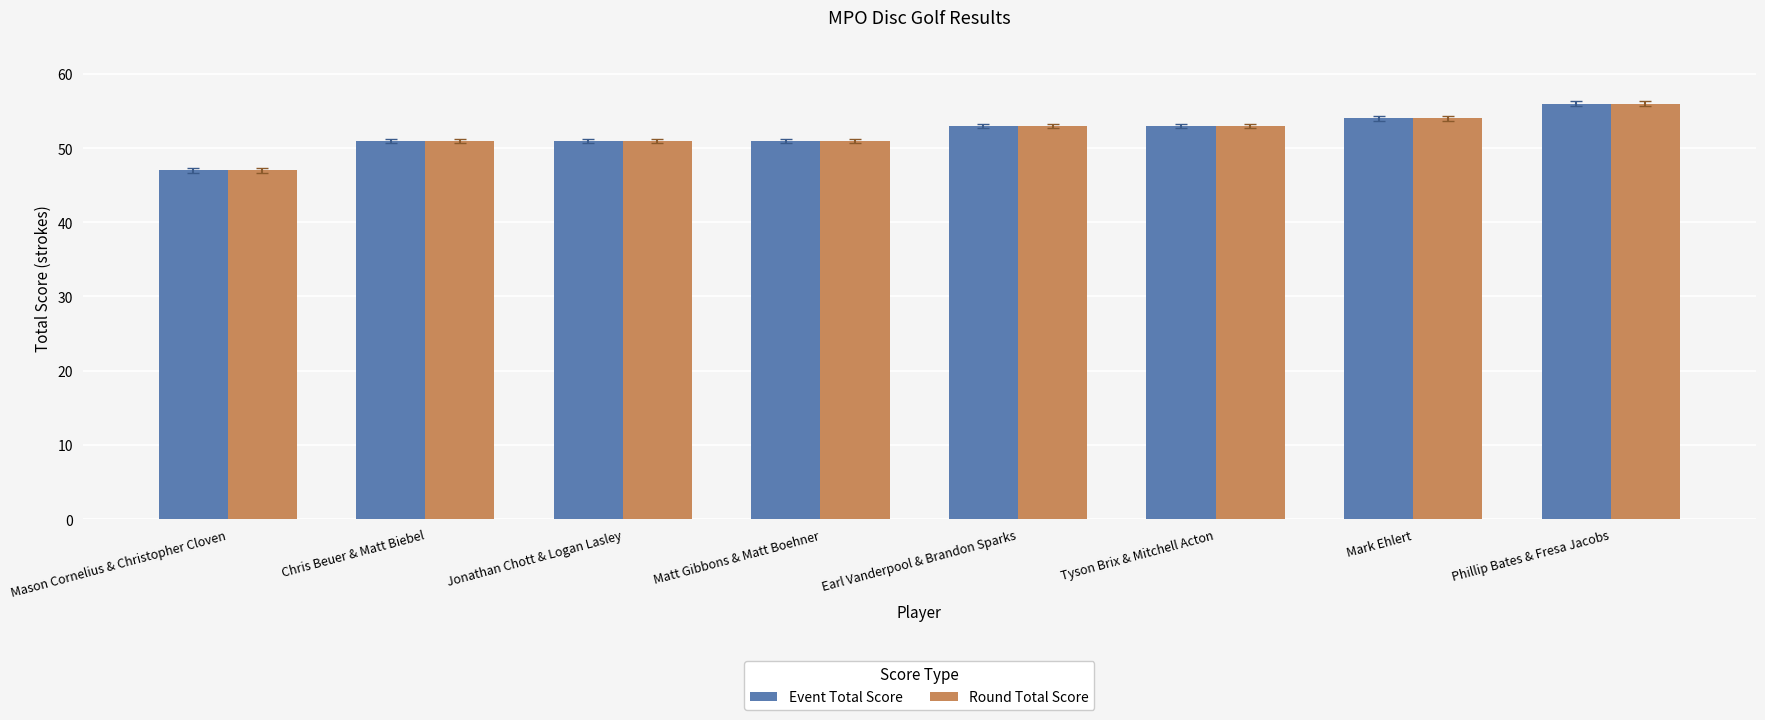

What is the difference between the second highest and minimum values in the Event Total Score series?

7